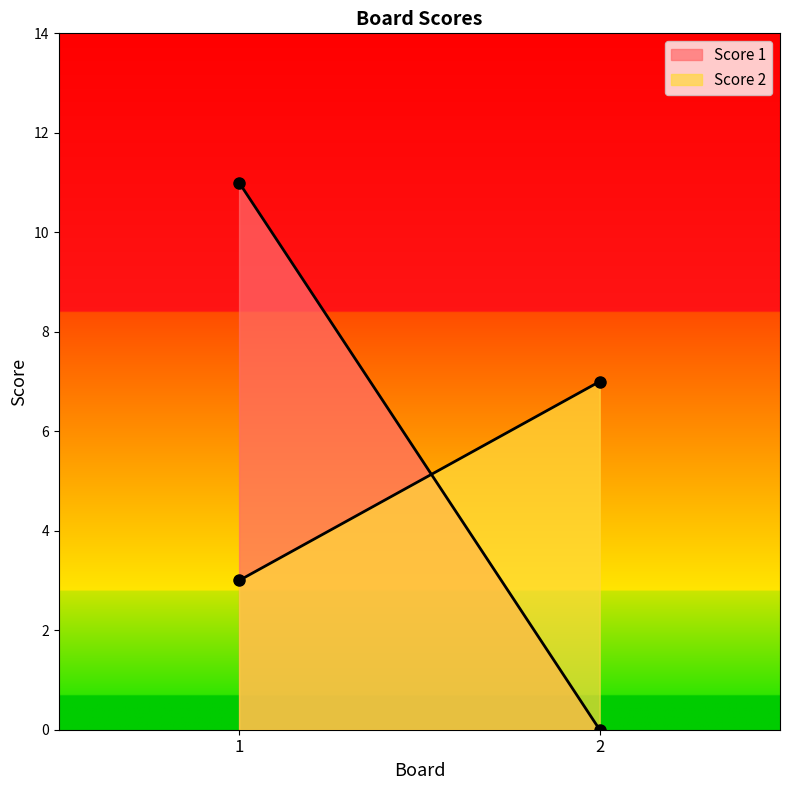

At how many categories does at least one series exceed 5?

2